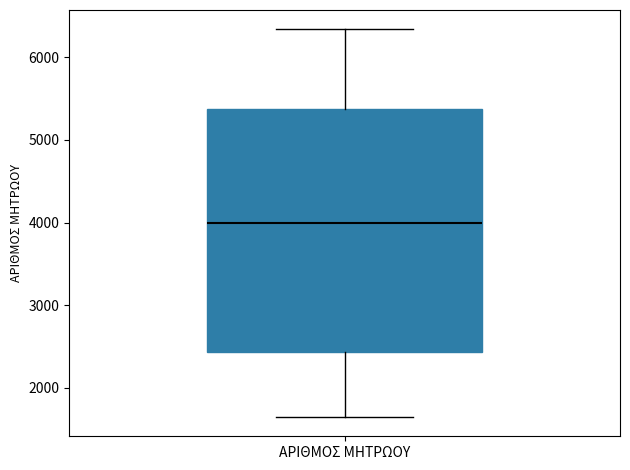

Transcribe this box plot: give where the median line is, the range the box spans, and where the two whiskers end, as read against the y-axis. The values are not printed on the chart, so give them approximately, as read against the axis.

median 4000, box 2400 to 5400, whiskers 1600 to 6300